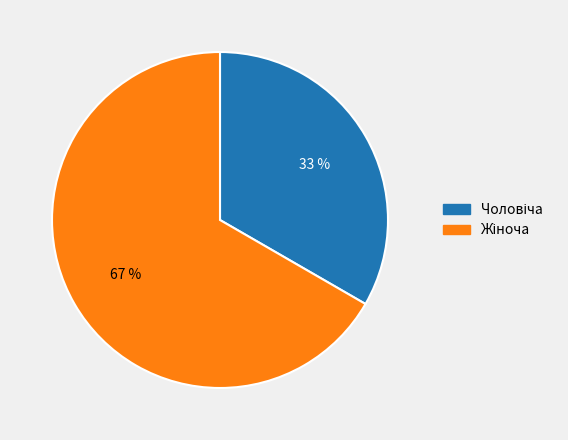

To the nearest percent, what is the average slice percentage?

50%